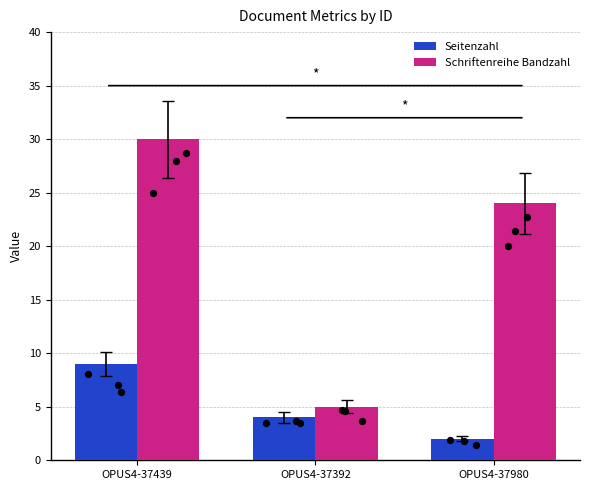

Which series has the widest spread of Y values?

Schriftenreihe Bandzahl